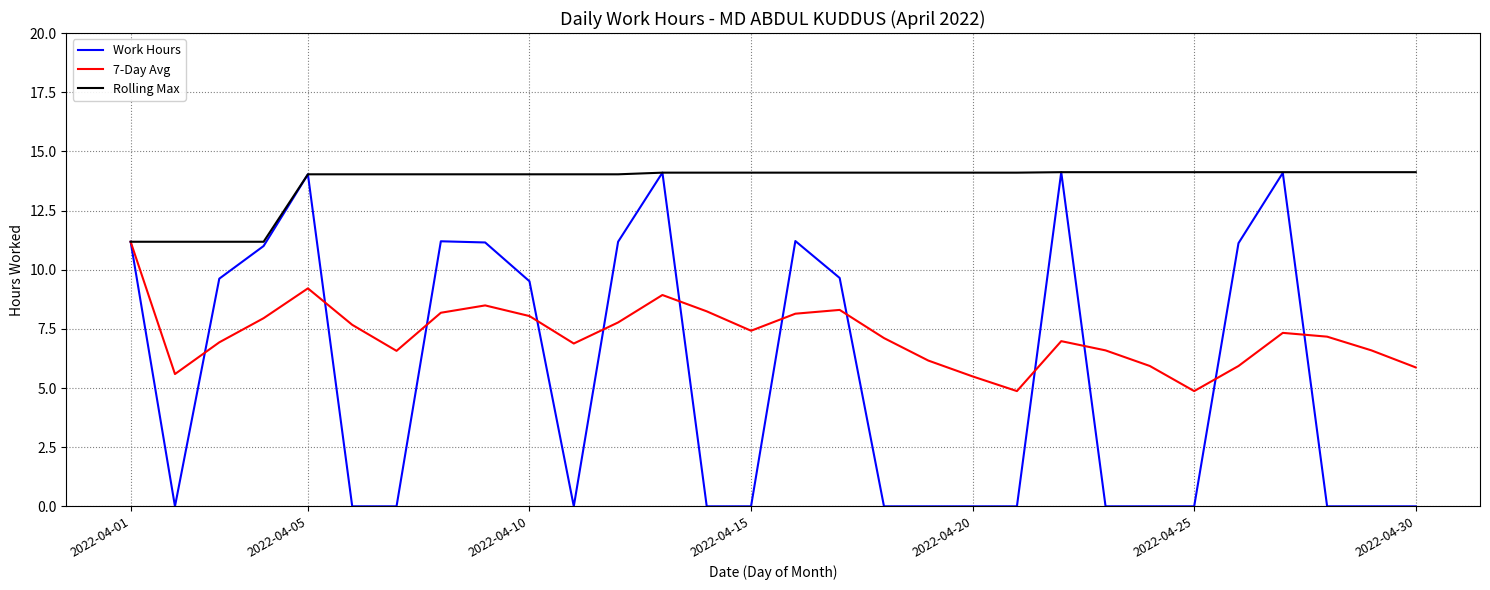

What is the maximum value for Rolling Max?

14.1